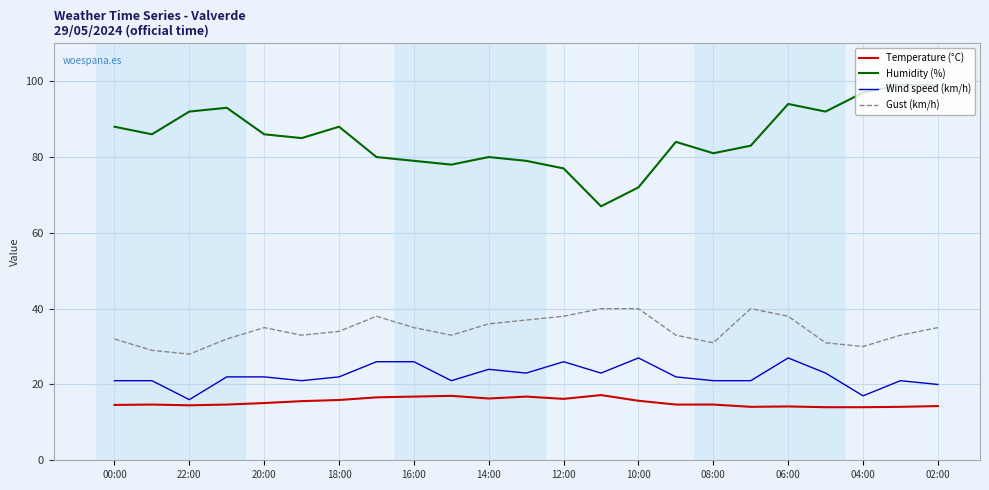

True or false: Wind speed (km/h) and Temperature (°C) intersect in this chart.

False